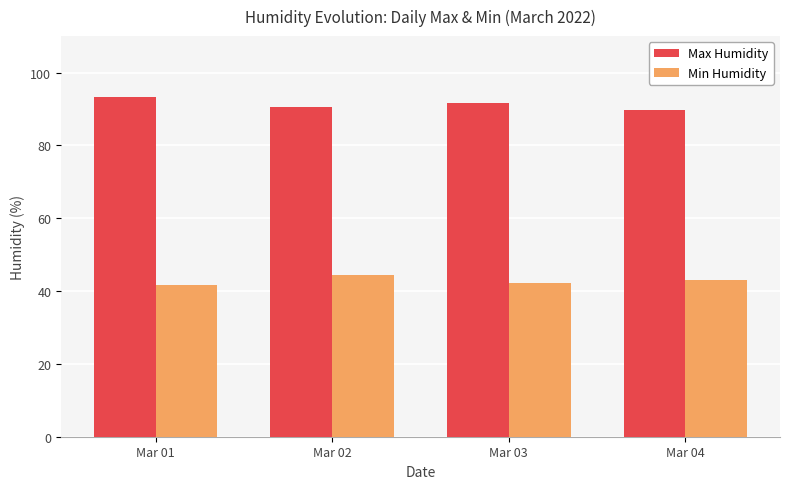

What is the value of the Min Humidity bar at the 1st from the left?

41.6